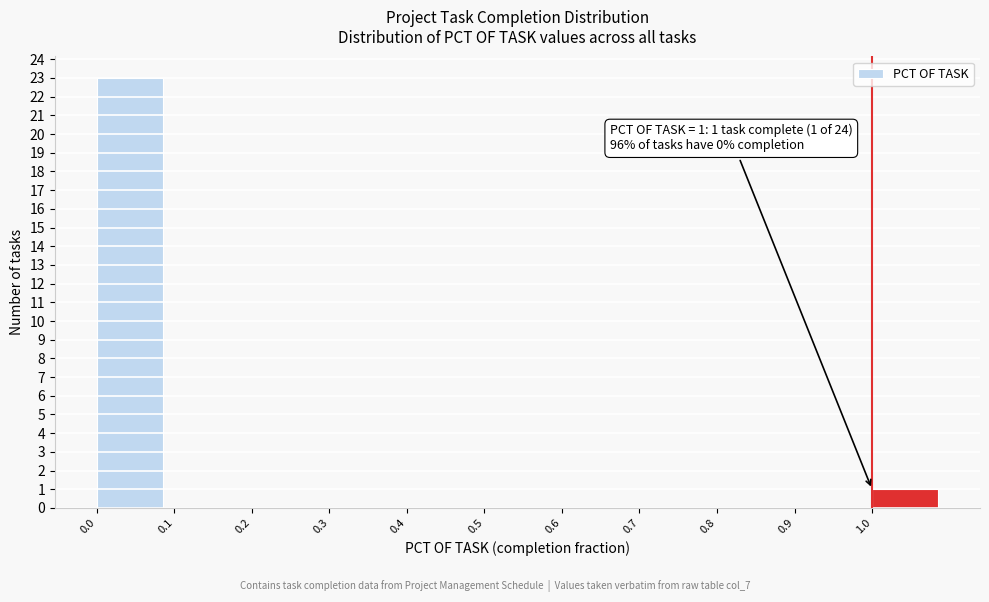

Which range on the x-axis has the tallest bar?

0.0 to 0.1